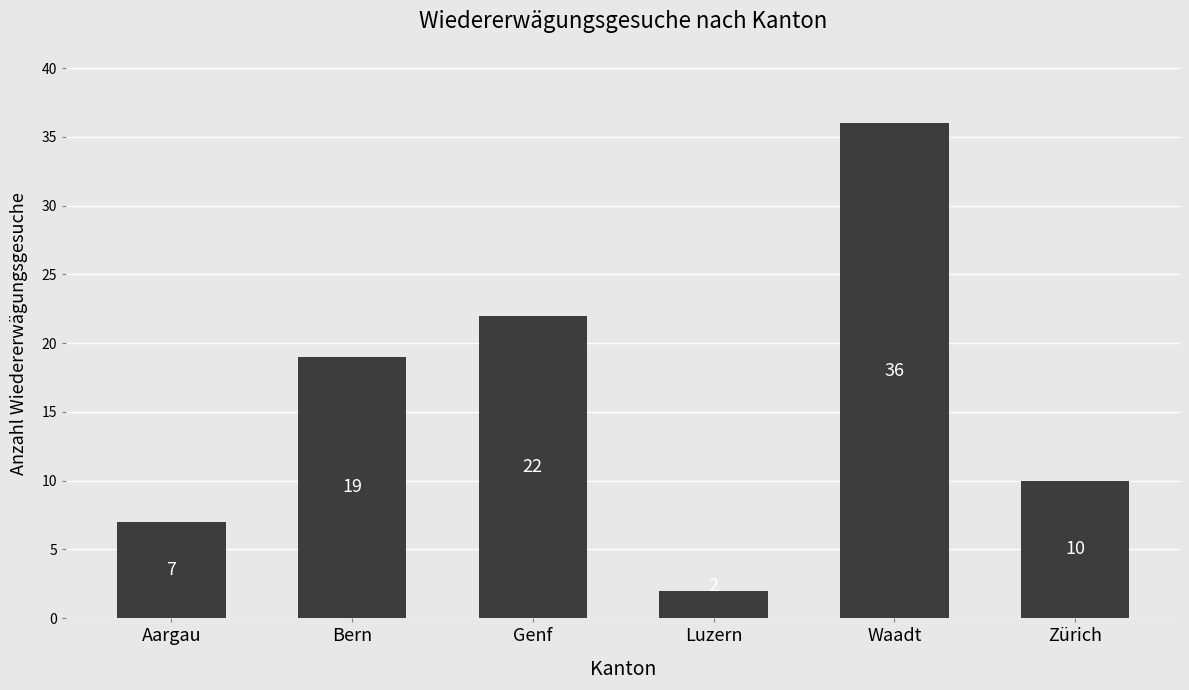

What is the label of the 4th bar from the left?

Luzern